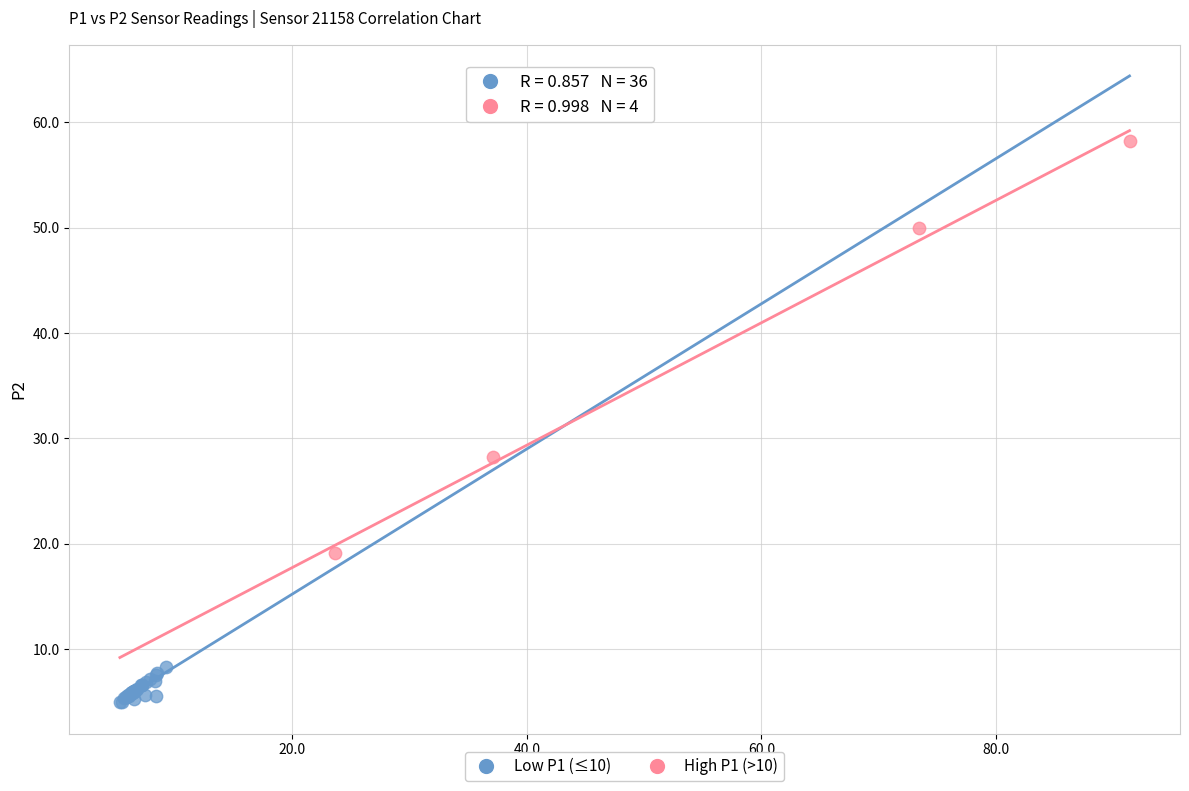

Which series contains the lowest Y value?

Low P1 (≤10)